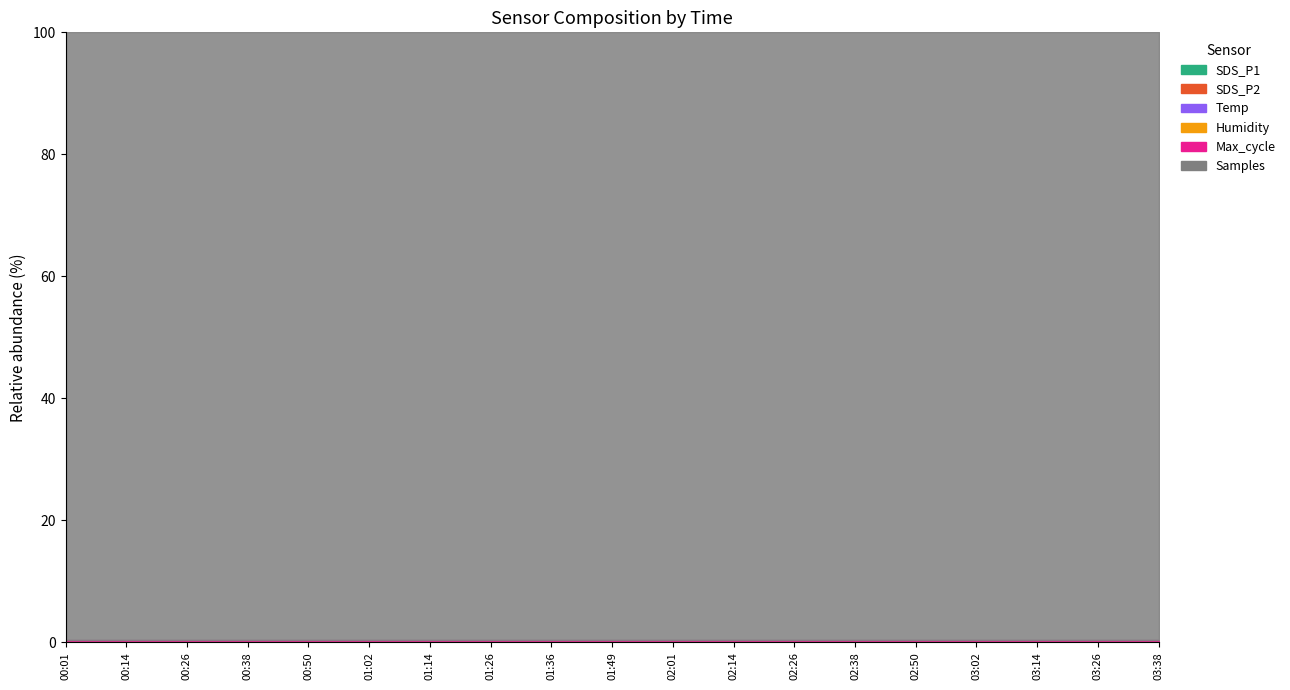

What is the label of the 8th point from the right?

02:14